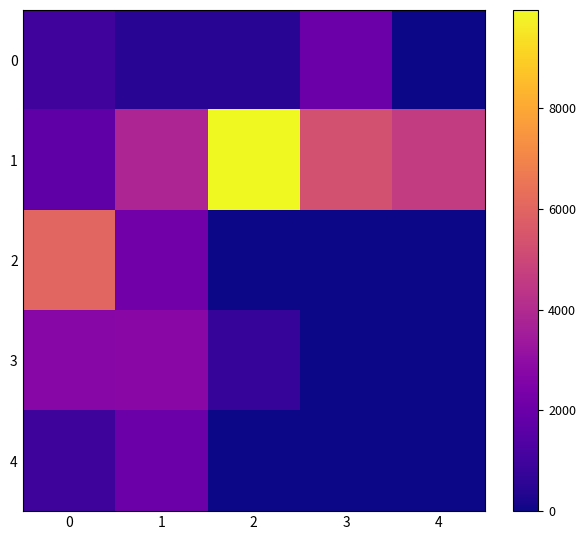

Reading right to left, extract all data points from this chart.

0: 4=0.0	3=2038.0	2=500.0	1=500.0	0=972.0
1: 4=4613.0	3=5311.0	2=9942.4	1=3810.0	0=1700.0
2: 4=0.0	3=0.0	2=0.0	1=2194.0	0=6000.0
3: 4=0.0	3=0.0	2=750.0	1=2800.0	0=2730.0
4: 4=0.0	3=0.0	2=0.0	1=2033.0	0=914.8